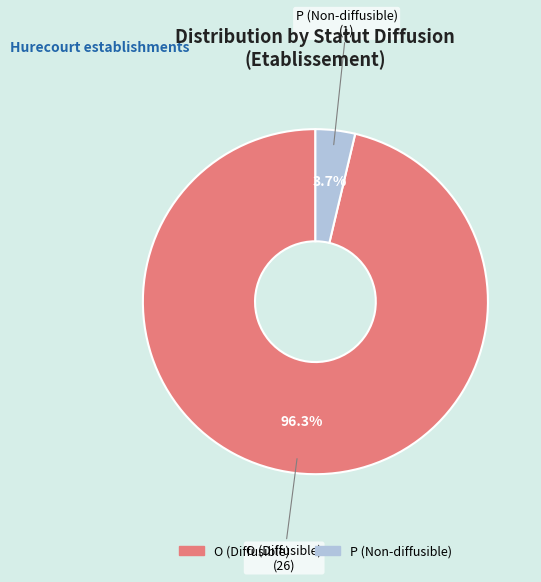

To the nearest percent, what is the combined percentage of P and O?

100%